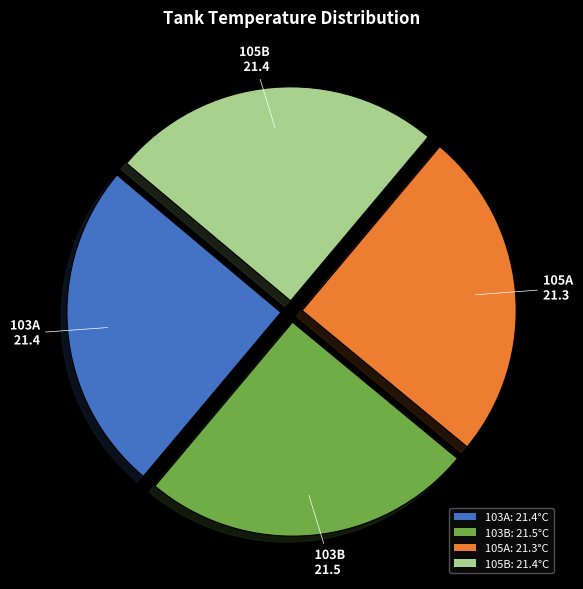

Count the number of slices in the pie.

4